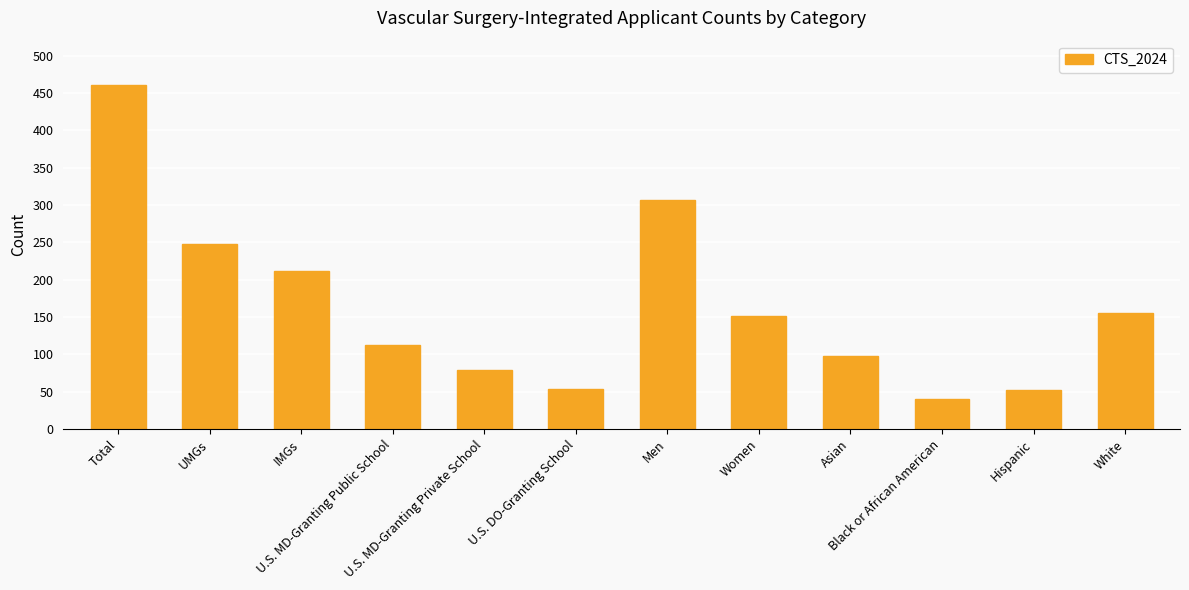

What value does the data have at U.S. MD-Granting Private School?

79